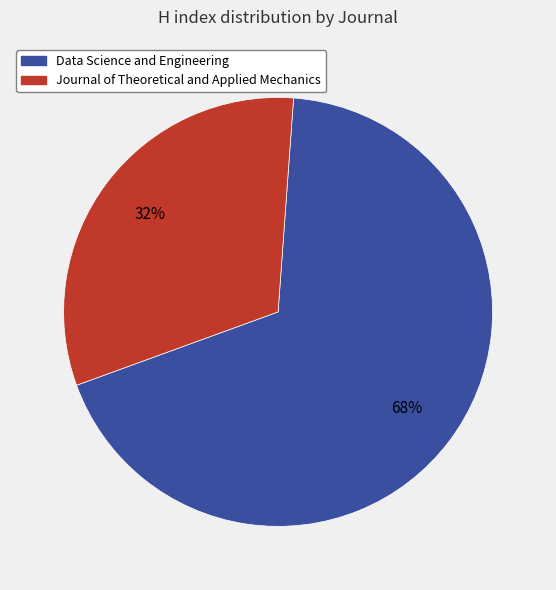

The Data Science and Engineering slice represents 68% of the pie. True or false?

True